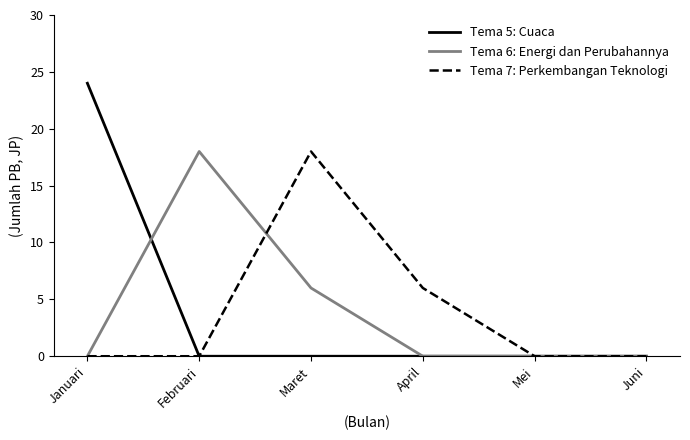

At which label is Tema 6: Energi dan Perubahannya closest to 9?

Maret